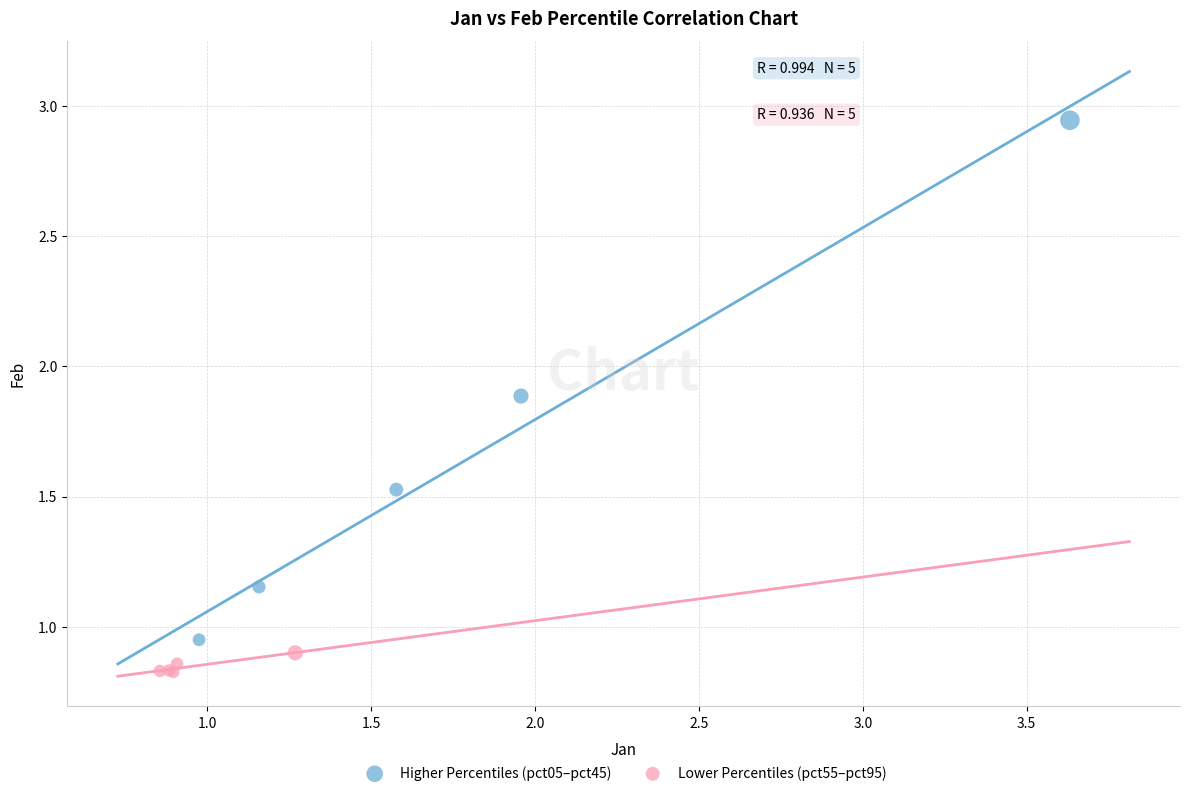

Which series contains the lowest Y value?

Lower Percentiles (pct55–pct95)